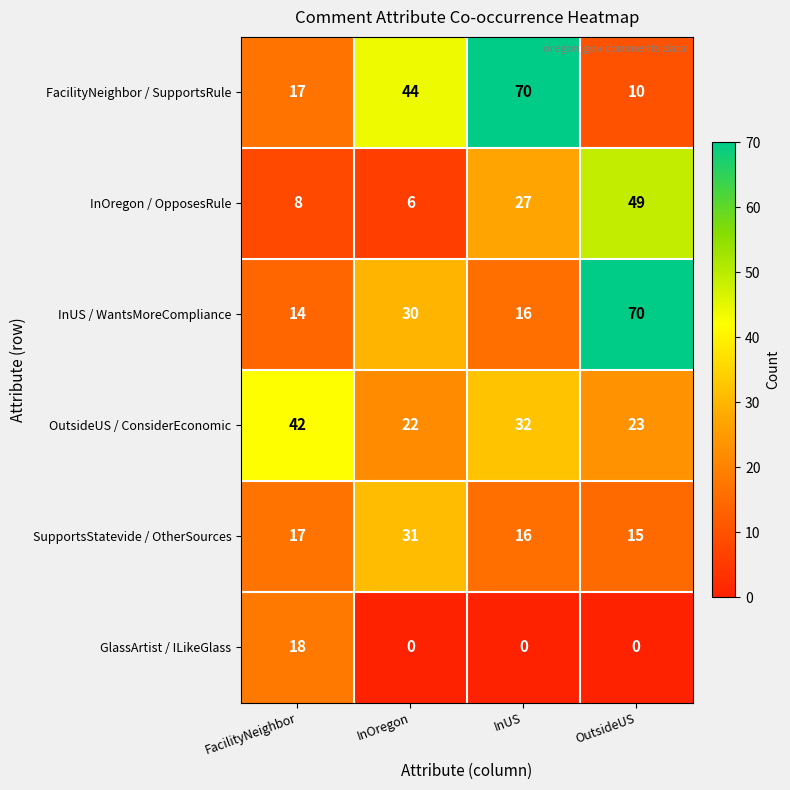

At which label does InOregon / OpposesRule reach its peak?

OutsideUS